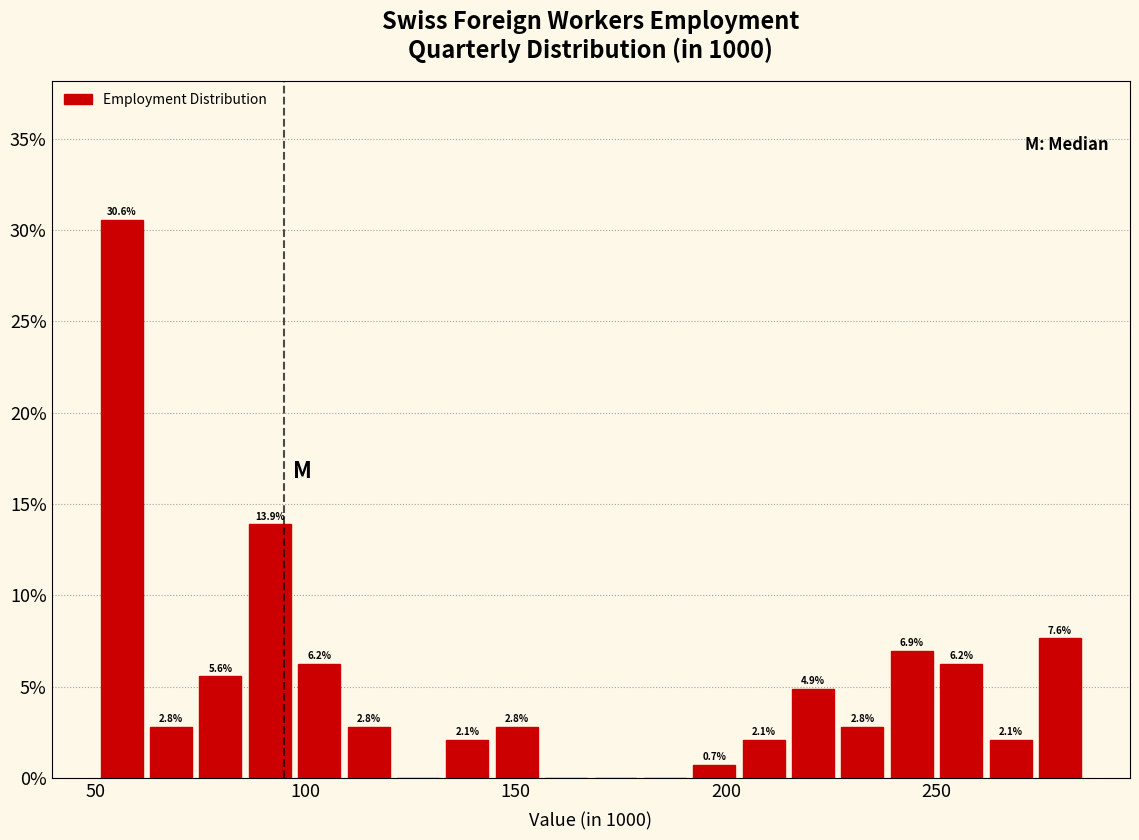

Read against the x-axis, roughly where is the centre of the tallest bar?

55